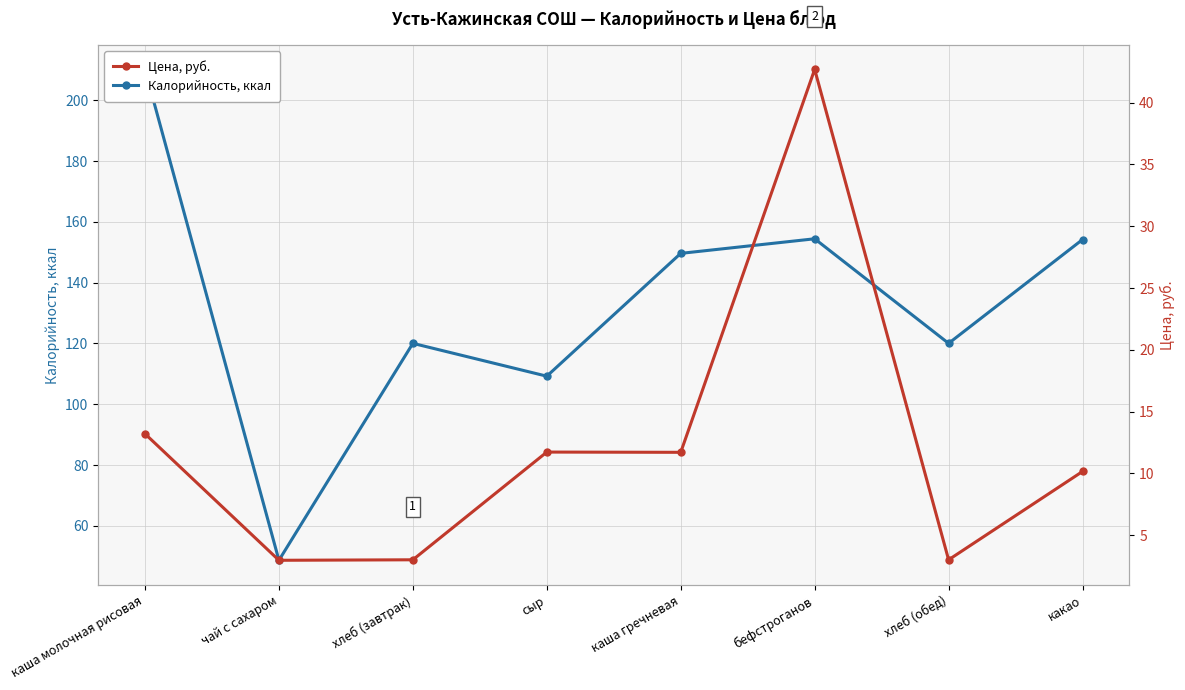

What is the difference between the highest and lowest values at чай с сахаром?

45.7